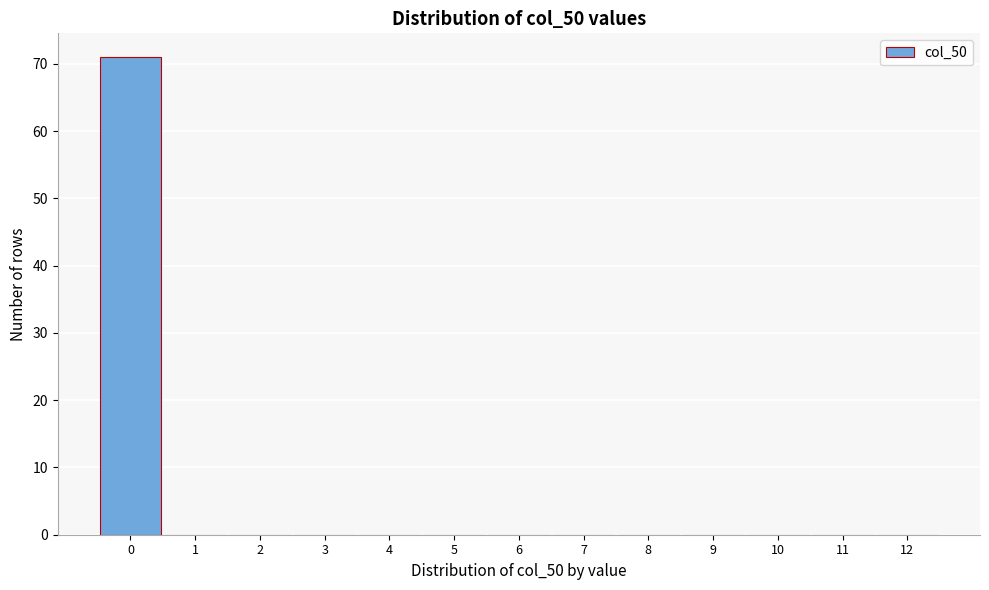

Over which range of the x-axis is the bar tallest?

-0.5 to 0.5